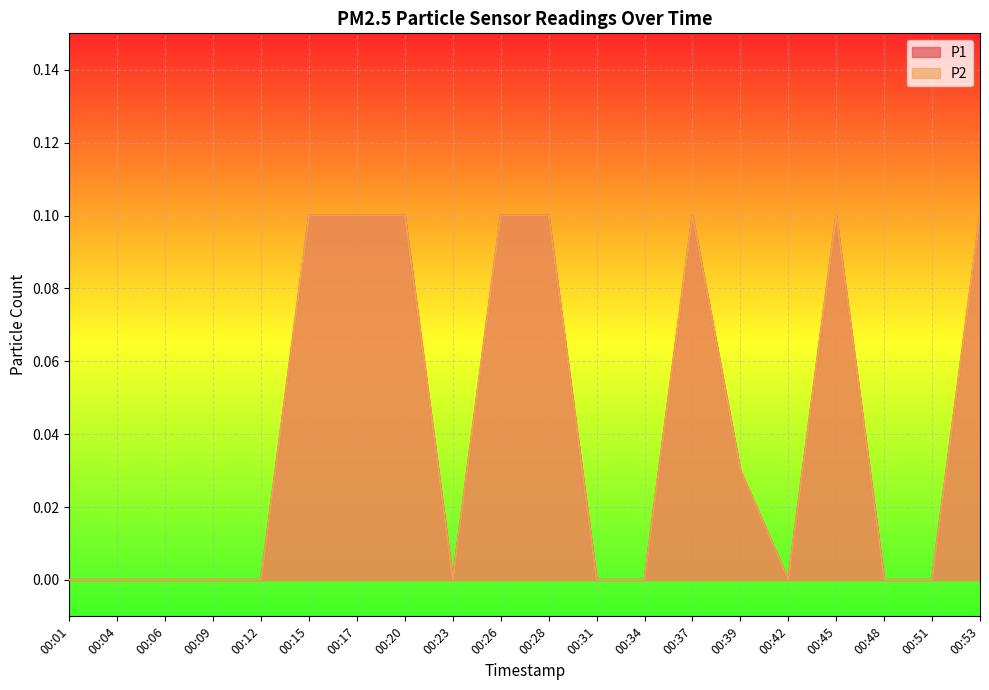

True or false: P2 and P1 intersect in this chart.

False